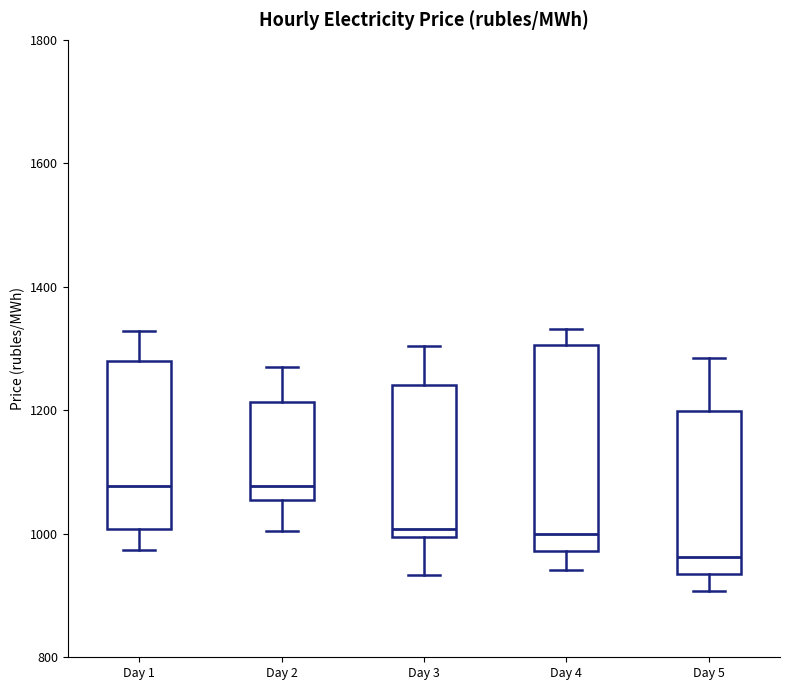

Which box's median line is the lowest?

Day 5